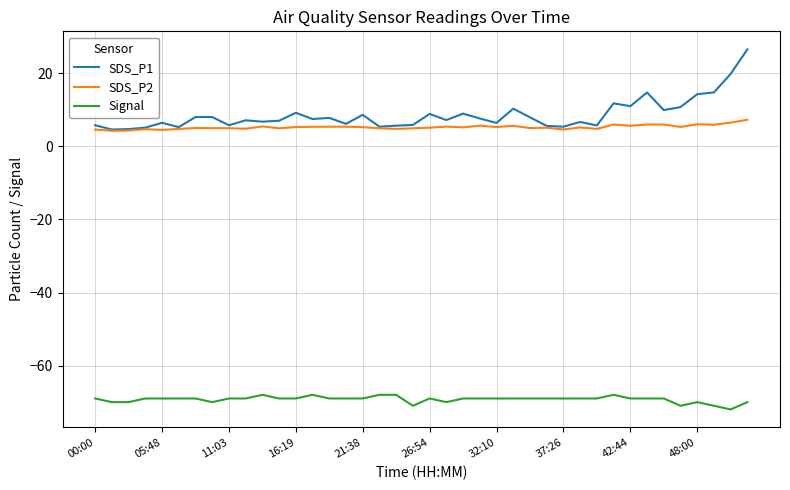

True or false: SDS_P2 and Signal intersect in this chart.

False